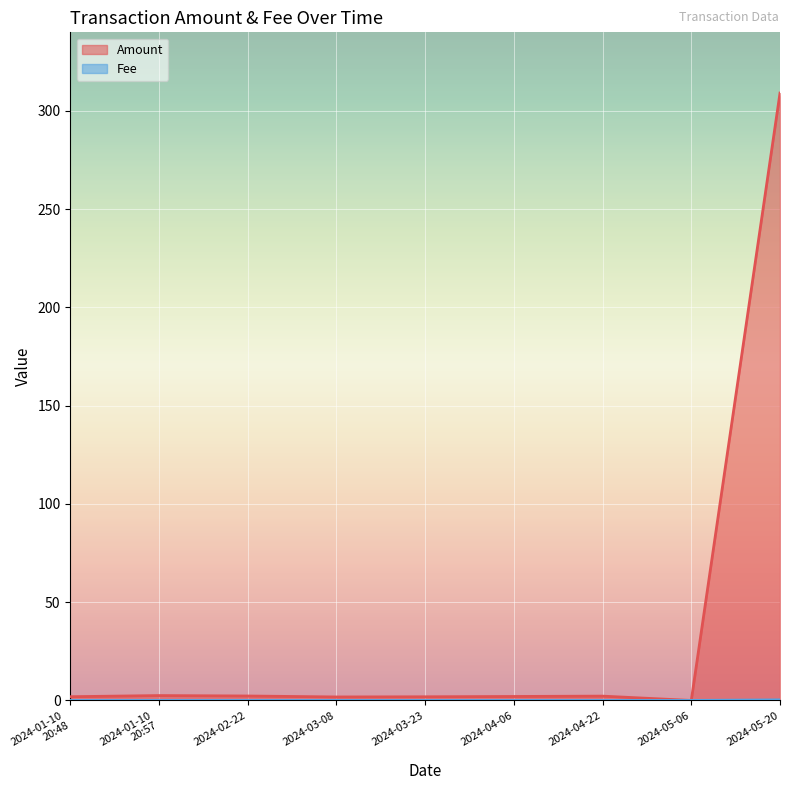

Is it true that Fee equals 0.0 at 2024-02-22?

False